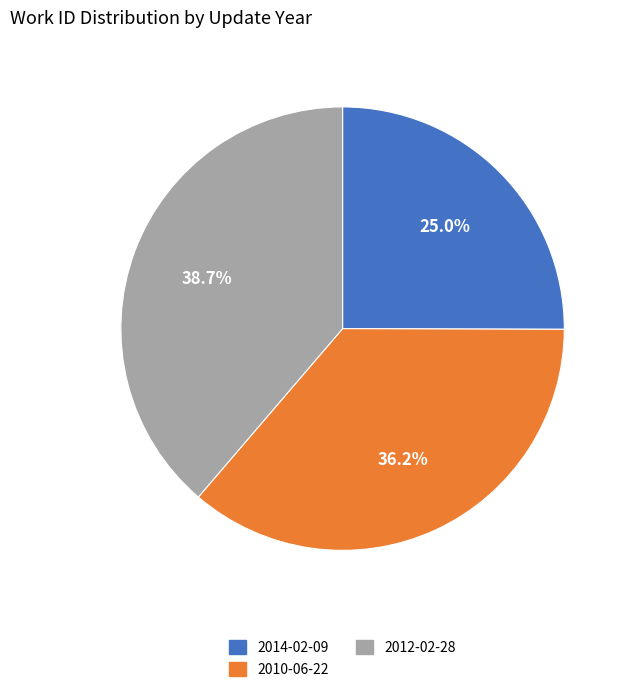

To the nearest percent, what is the combined percentage of 2010-06-22 and 2012-02-28?

75%